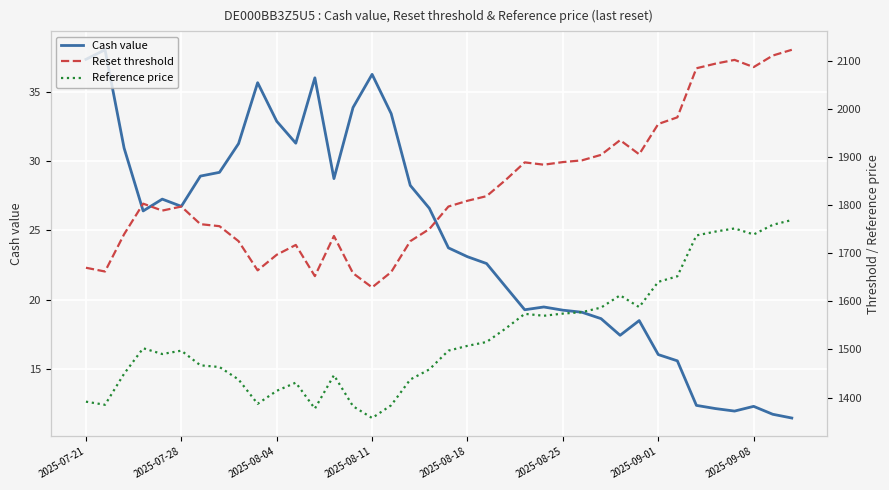

Is it true that Cash value equals 12.3 at 2025-09-08?

True